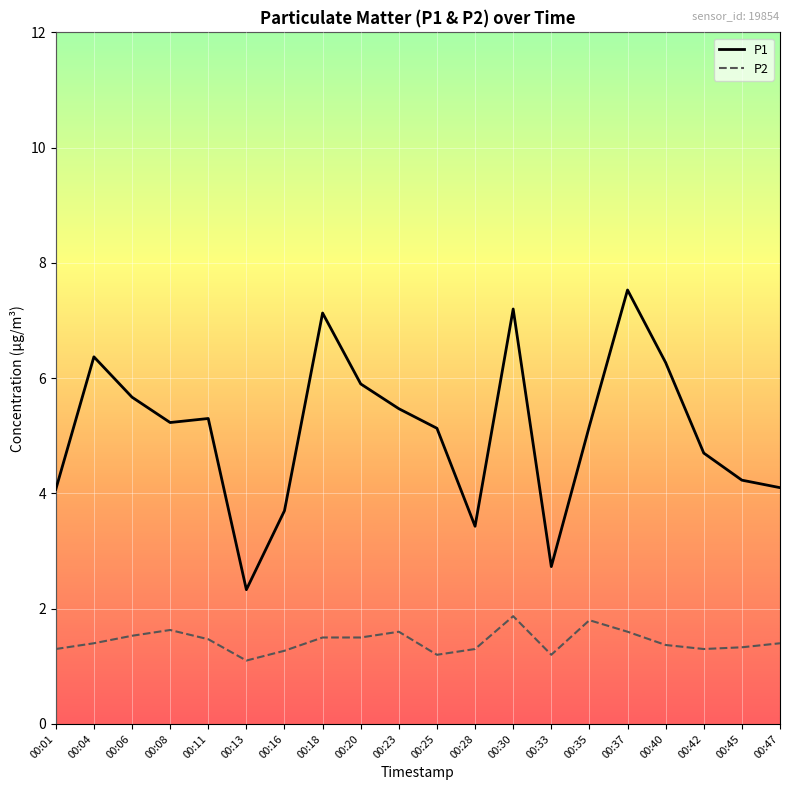

List the series in order of their peak value, highest first.

P1, P2